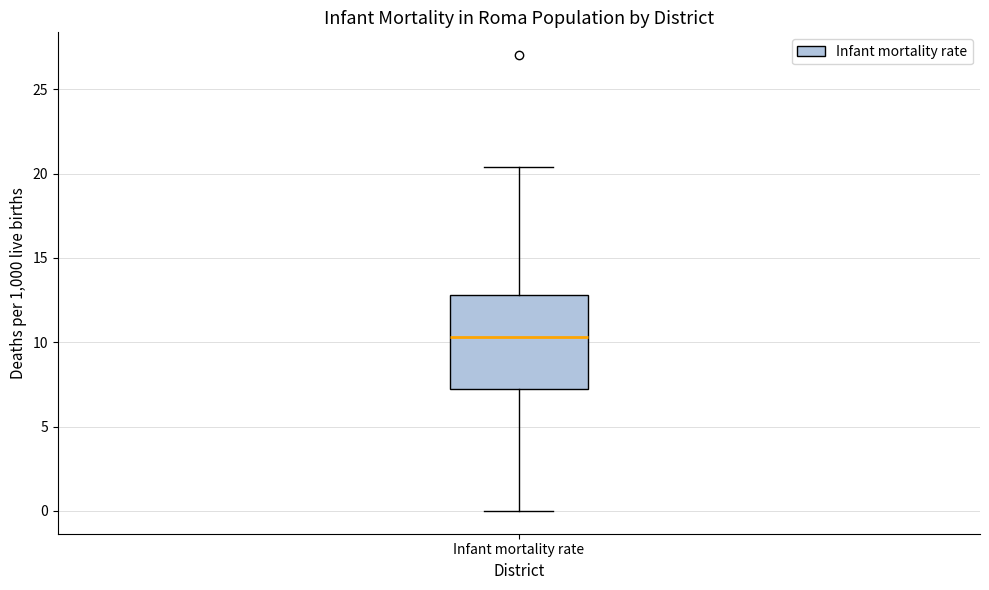

Transcribe this box plot: give where the median line is, the range the box spans, and where the two whiskers end, as read against the y-axis. The values are not printed on the chart, so give them approximately, as read against the axis.

median 10.5, box 7.0 to 13.0, whiskers 0.0 to 20.5